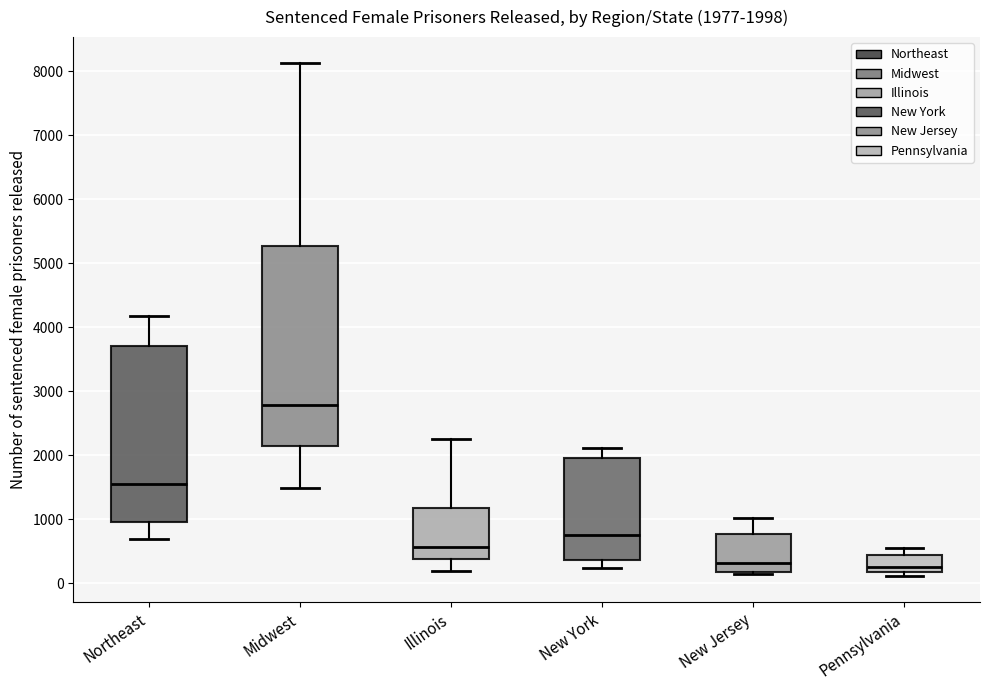

Which box has the highest median line?

Midwest